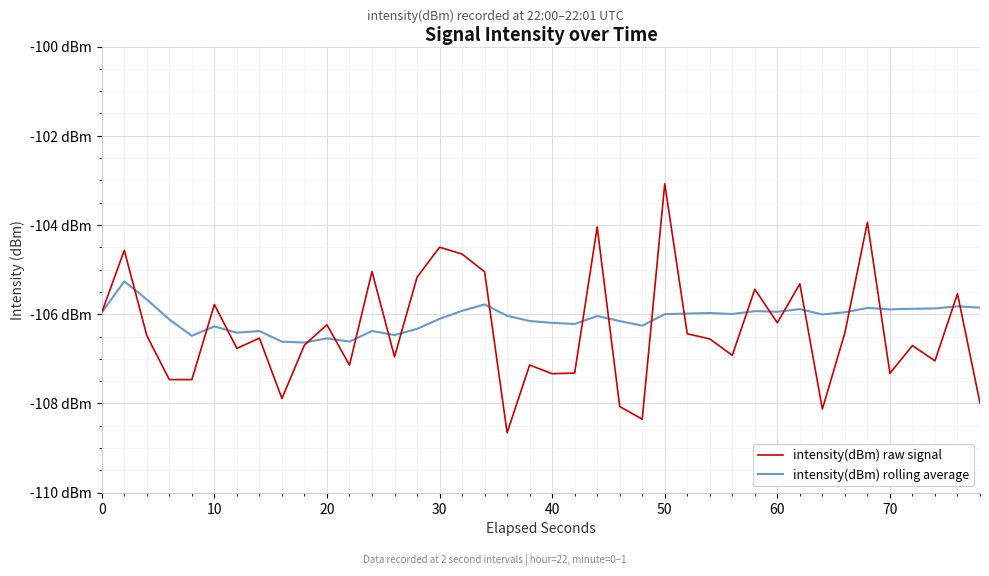

What is the sum of all intensity(dBm) raw signal values?

-4254.3